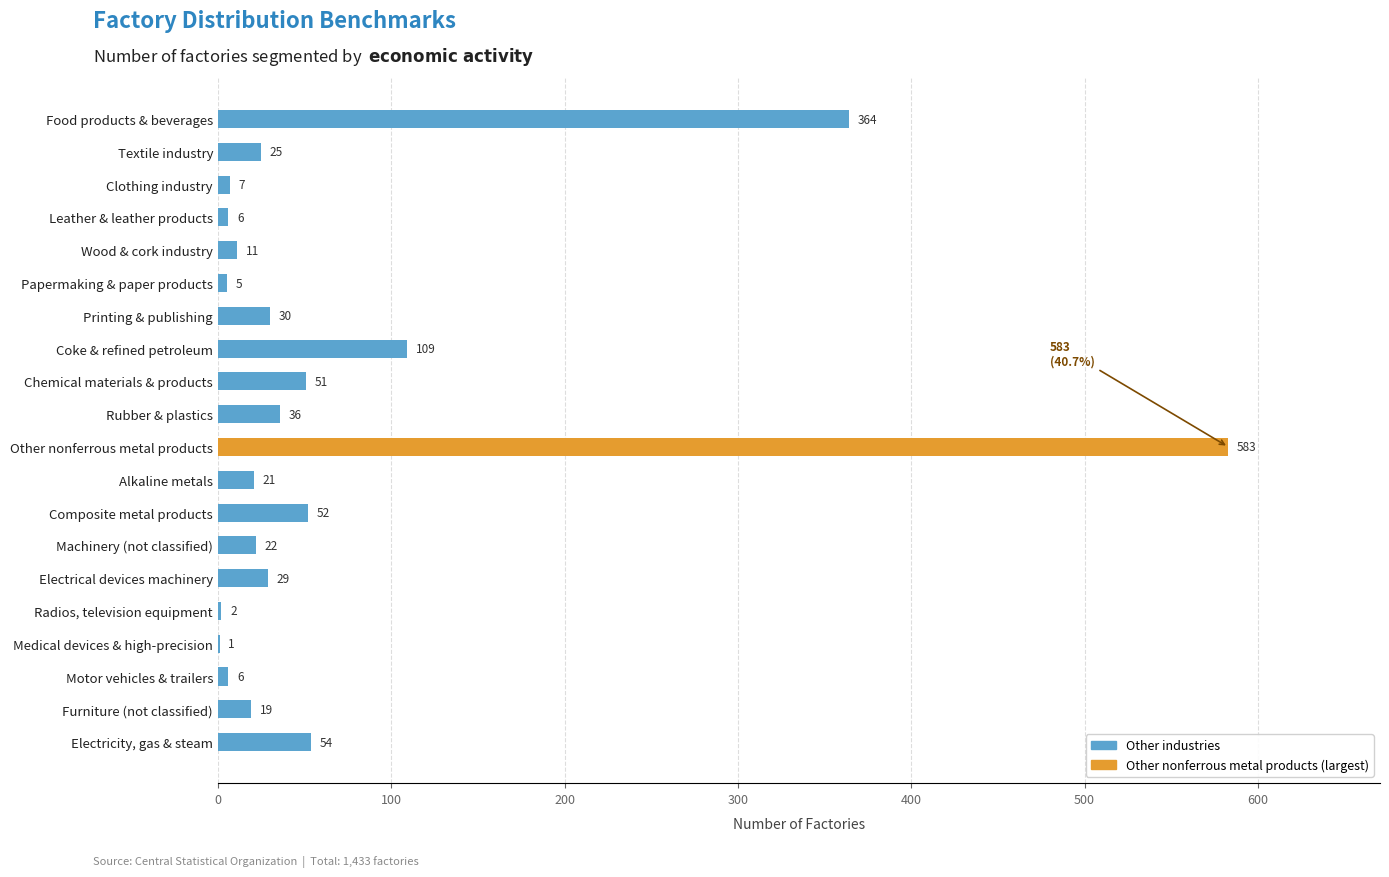

What is the sum of all values?

1433